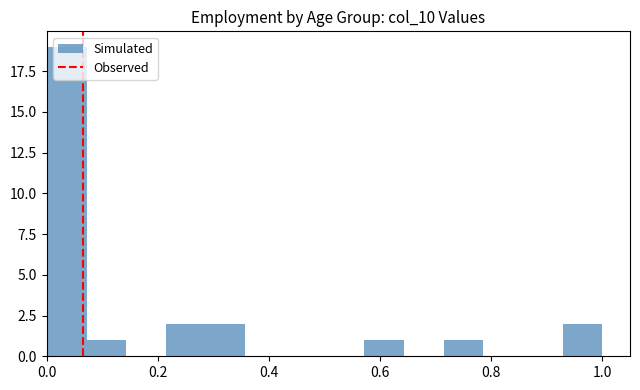

Around what value on the x-axis is the tallest bar? Give the approximate position of its centre, as read against the axis.

0.04